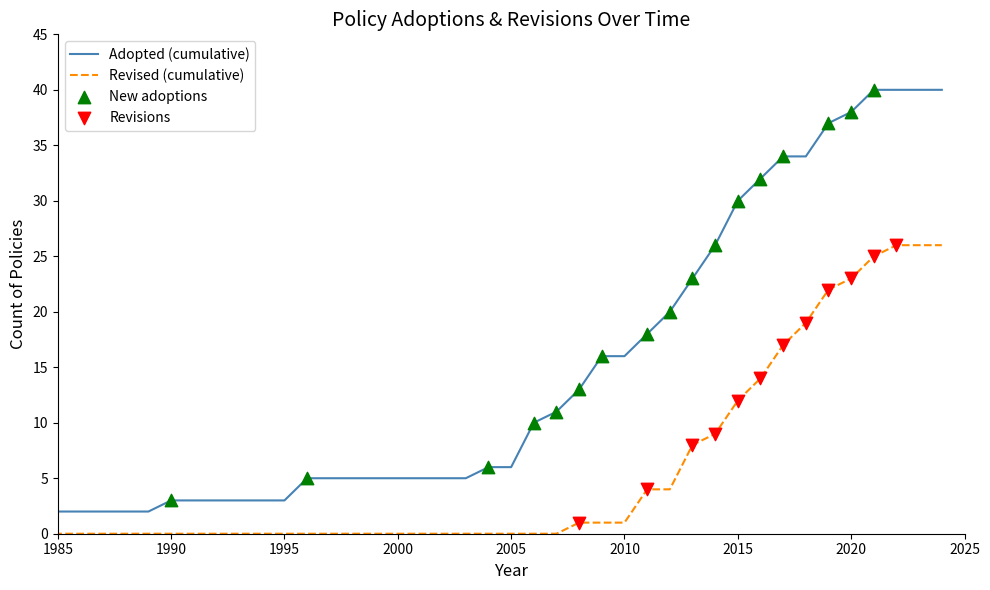

Which series has the widest spread of values?

Adopted (cumulative)